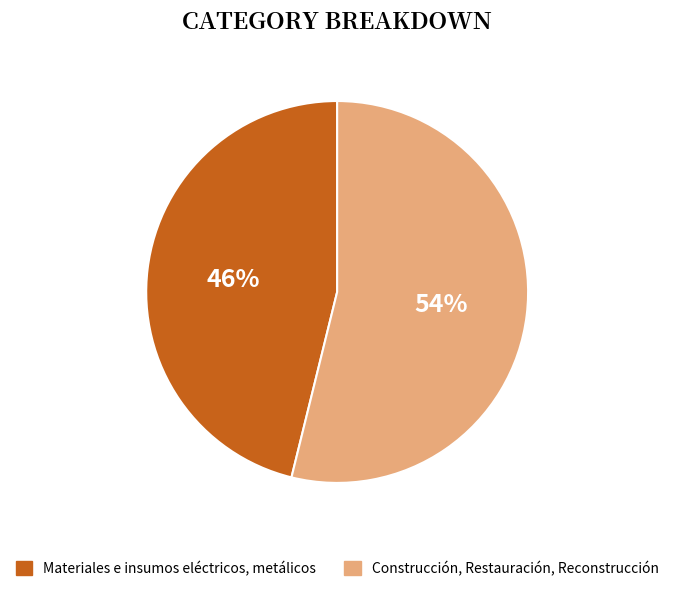

To the nearest percent, what portion does Materiales e insumos eléctricos, metálicos represent?

46%